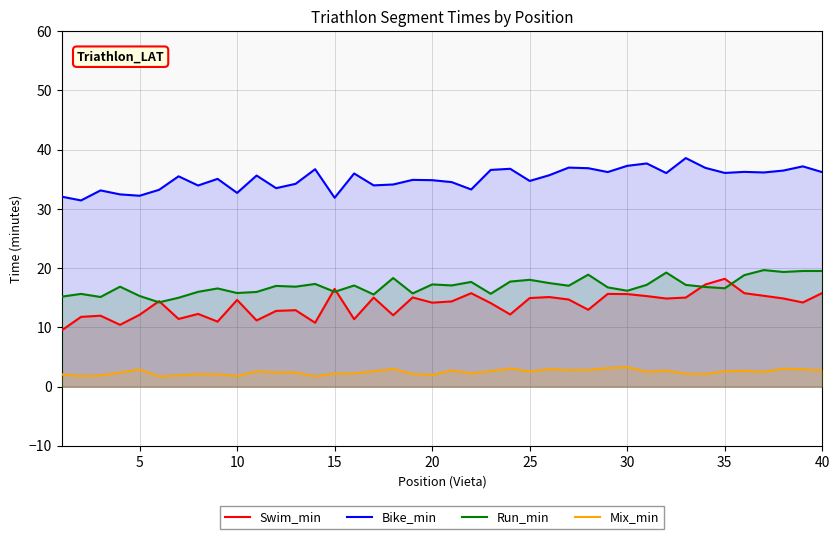

What is the sum of all Swim_min values?

553.3